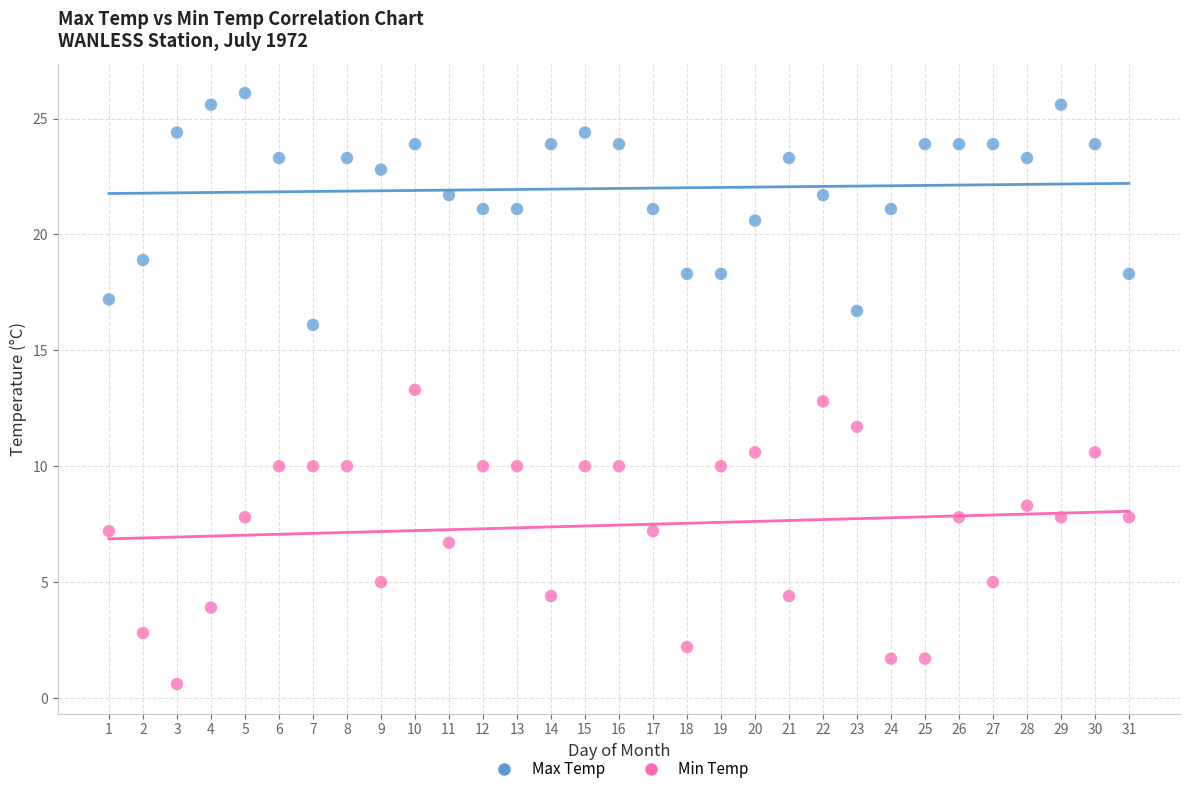

Which series has the widest spread of Y values?

Min Temp